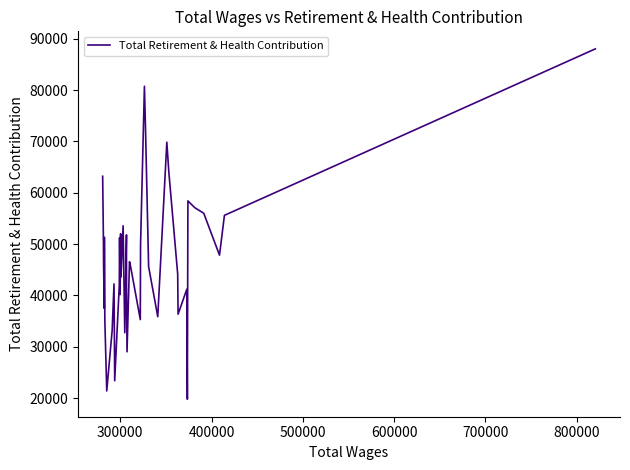

What is the minimum value shown in the chart?

19775